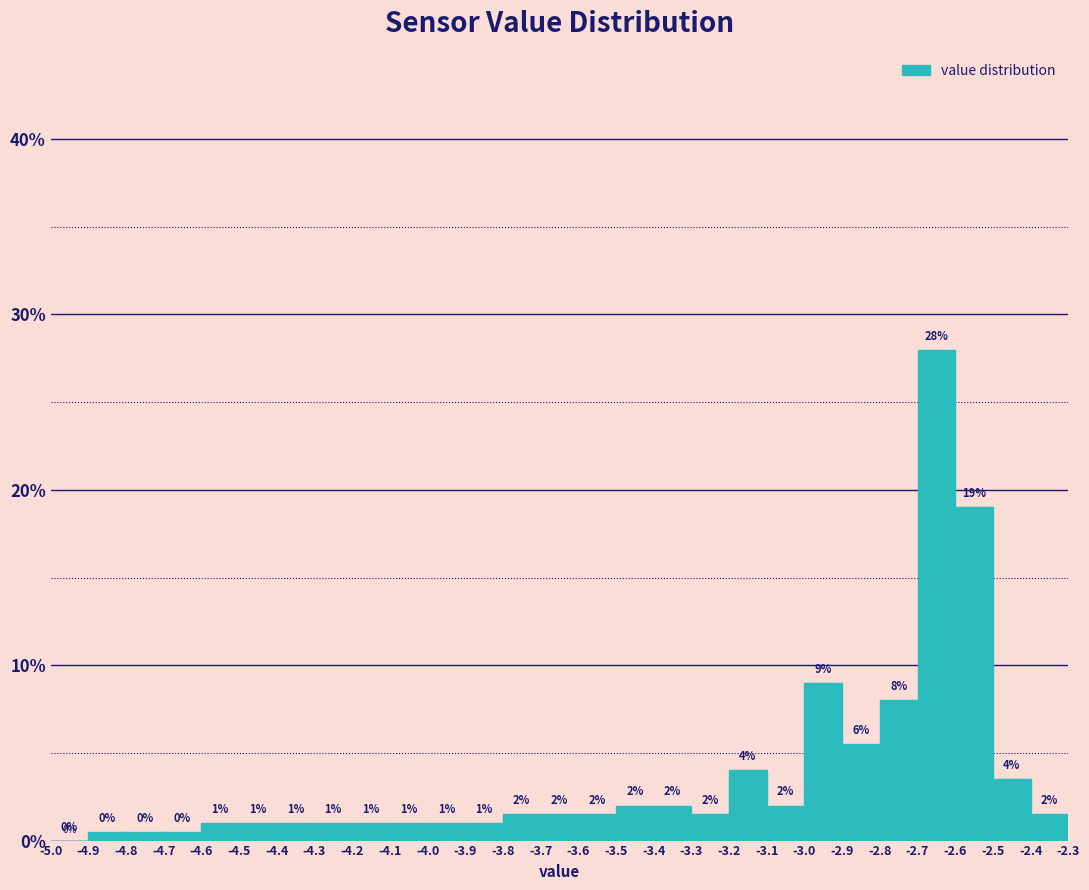

Over which range of the x-axis is the bar tallest?

-2.7 to -2.6